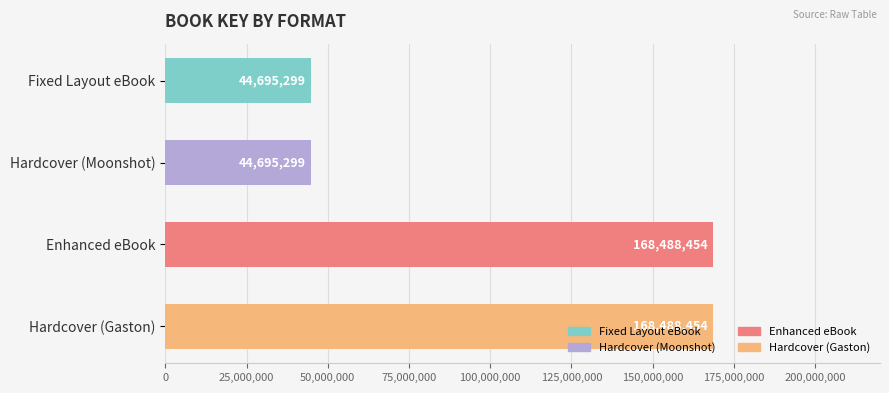

What is the difference between the maximum and minimum values?

123793155